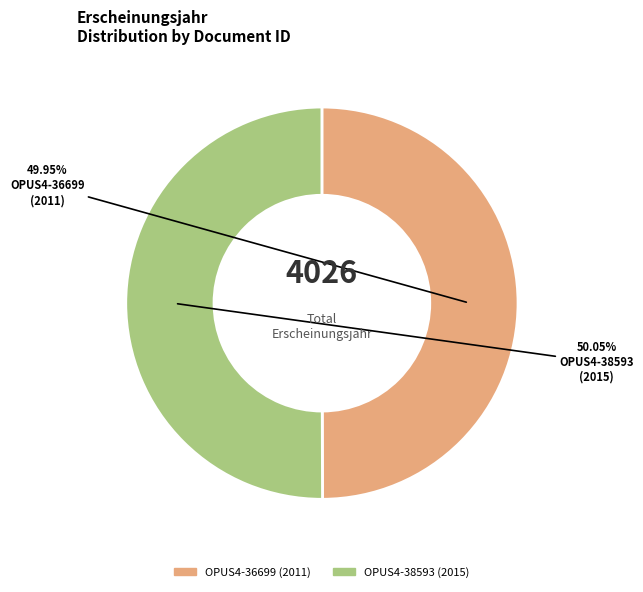

Approximately how many times larger is the value at OPUS4-36699 compared to OPUS4-38593?

1.0